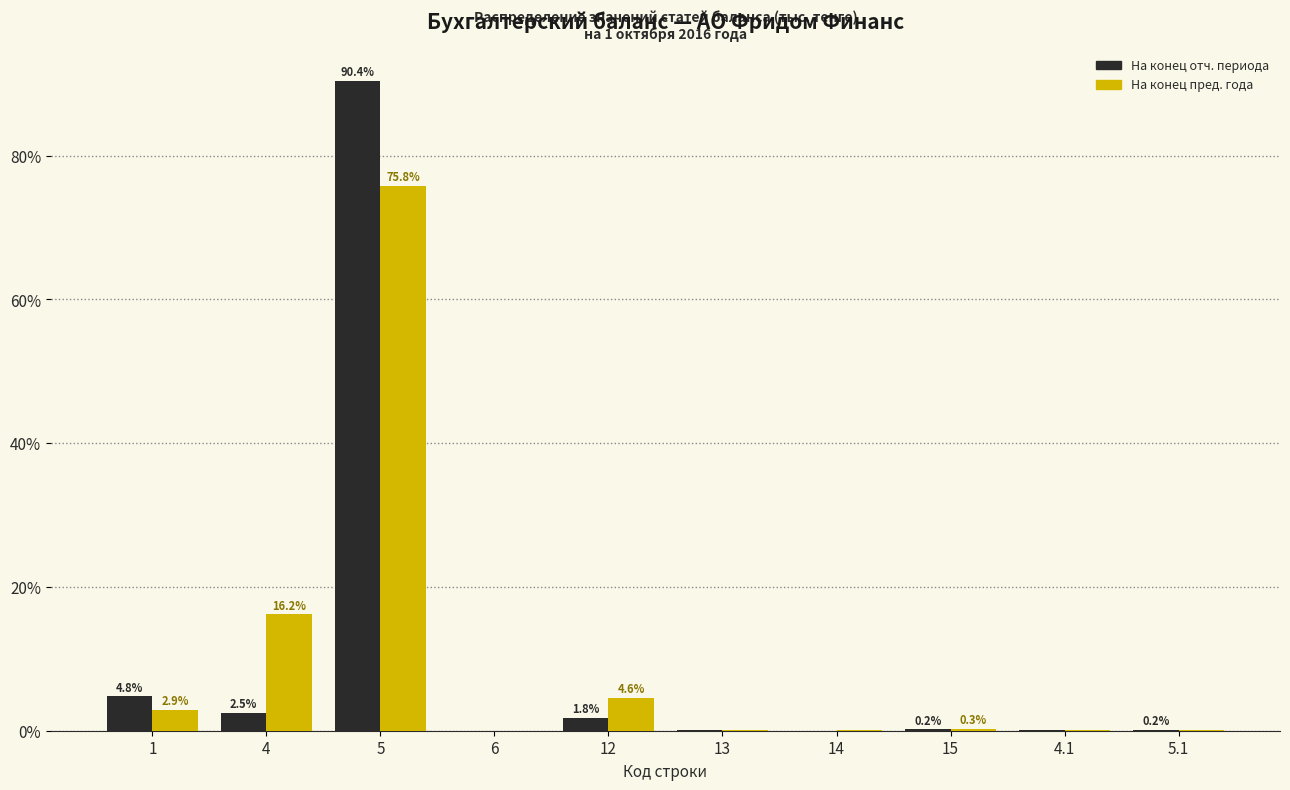

At which category is the sum across all series the highest?

5